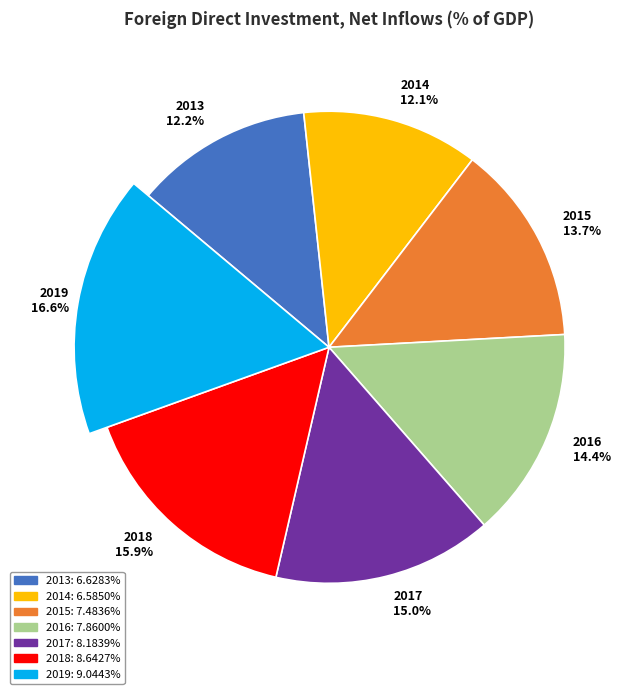

Which slice is the smallest?

2014